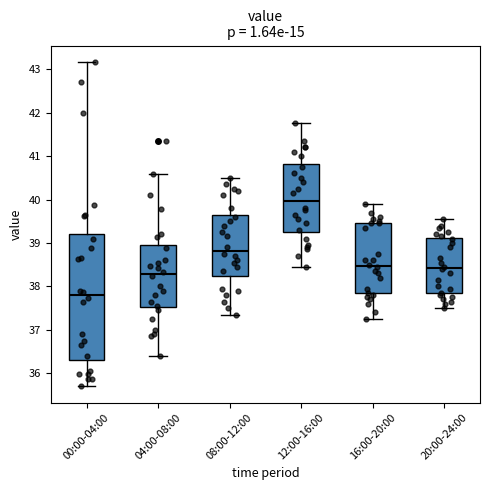

Which box's median line is the highest?

12:00-16:00